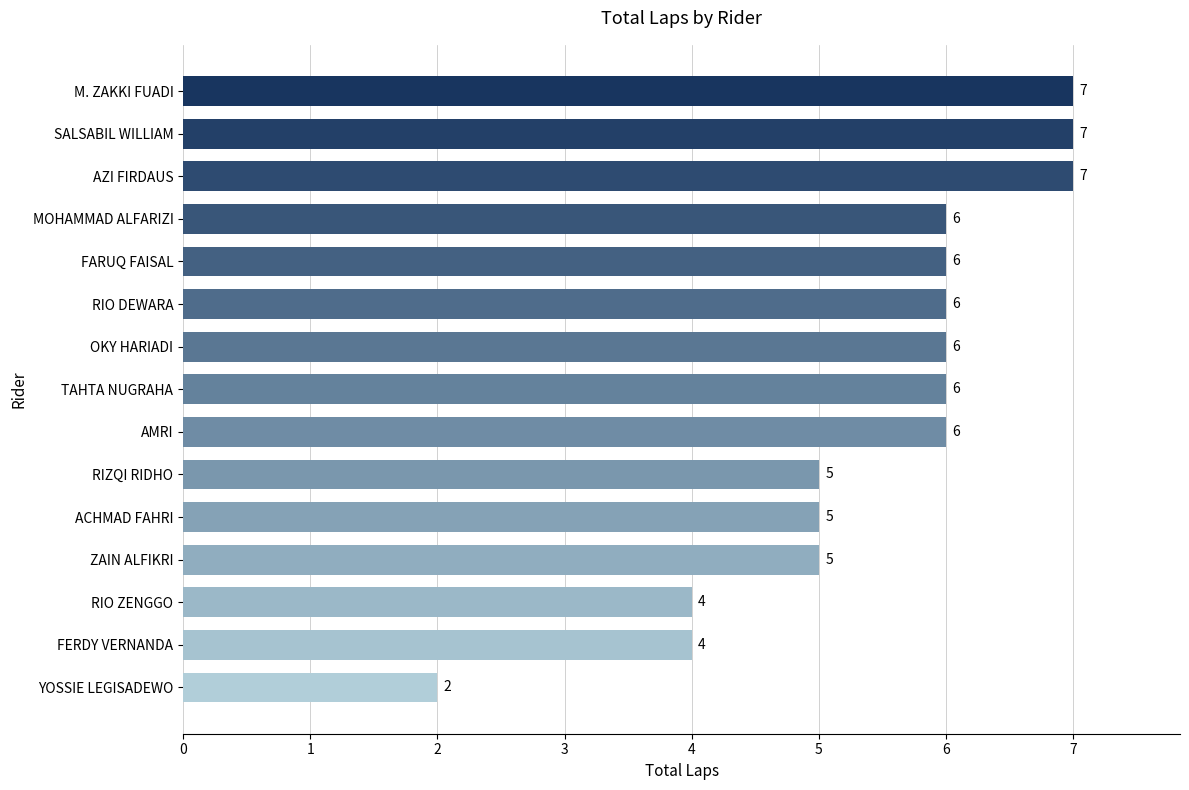

True or false: the data shows 6 at FARUQ FAISAL.

True